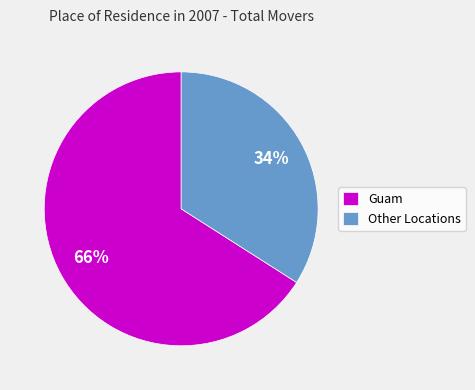

Which slice is the smallest?

Other Locations